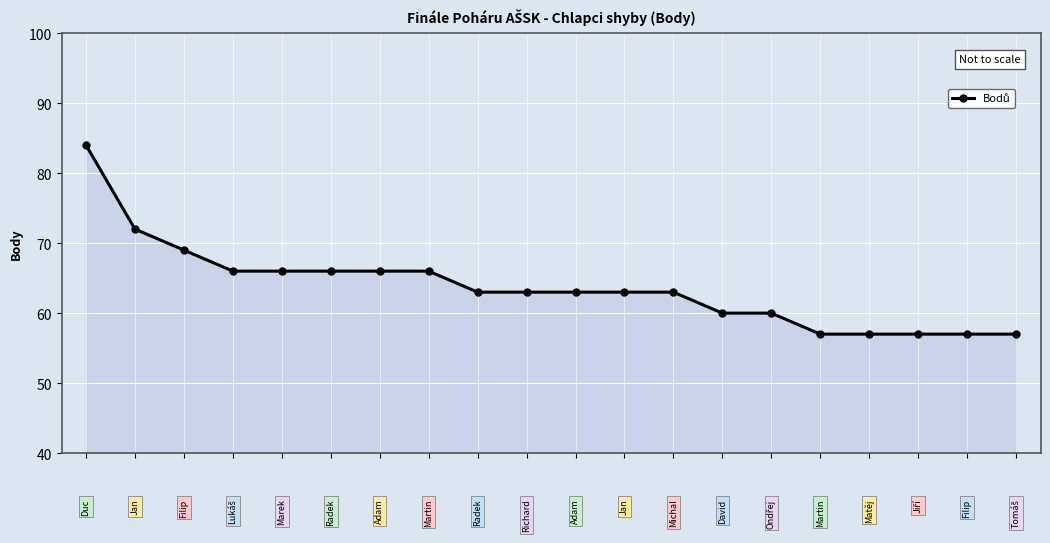

Reading left to right, transcribe all the data shown in this chart.

84	72	69	66	66	66	66	66	63	63	63	63	63	60	60	57	57	57	57	57